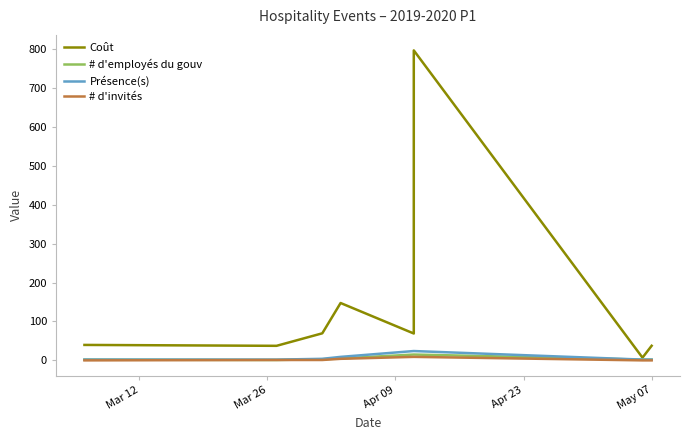

True or false: # d'employés du gouv has a value of 2.0 at May 07.

True